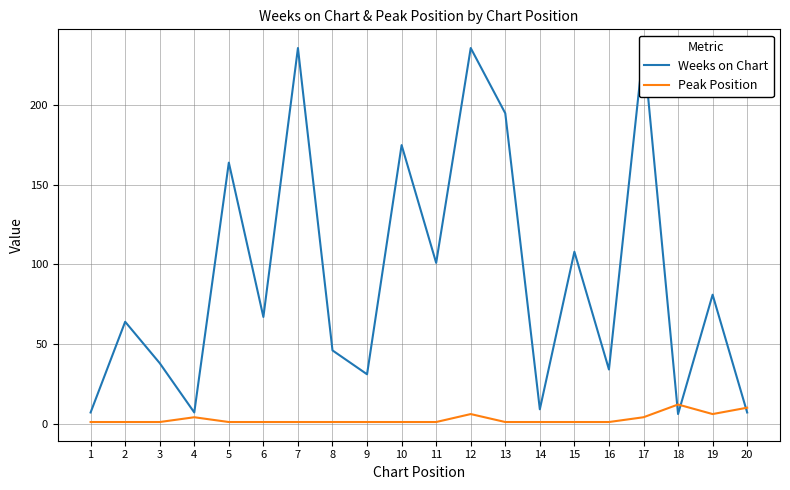

Which series ends up on top after the final intersection of Peak Position and Weeks on Chart?

Peak Position